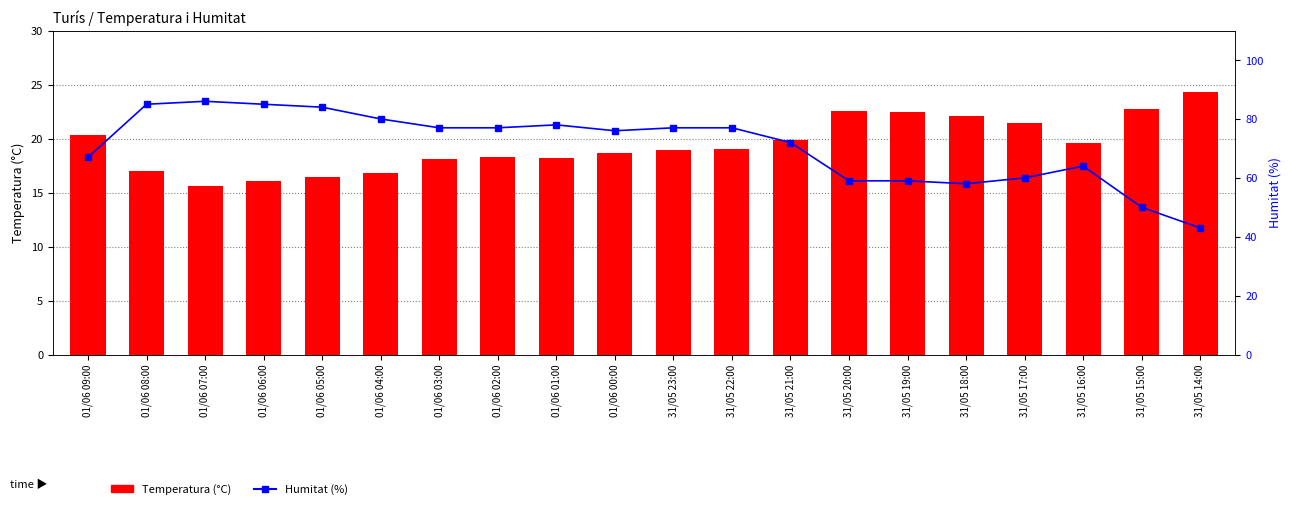

Where is Humitat (%) nearest to the value 64?

31/05 16:00